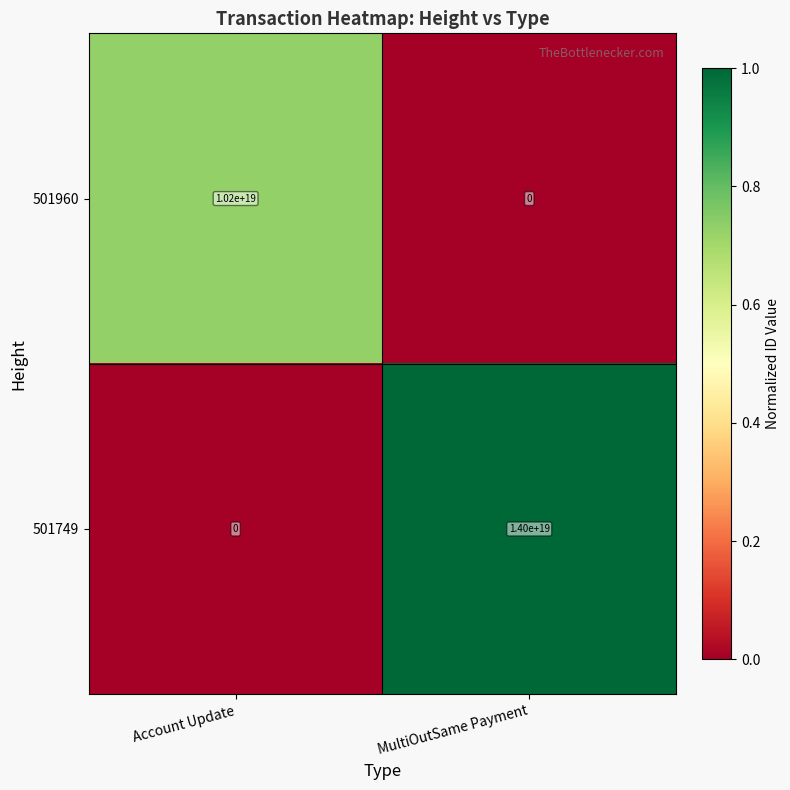

How many series are shown in this chart?

2